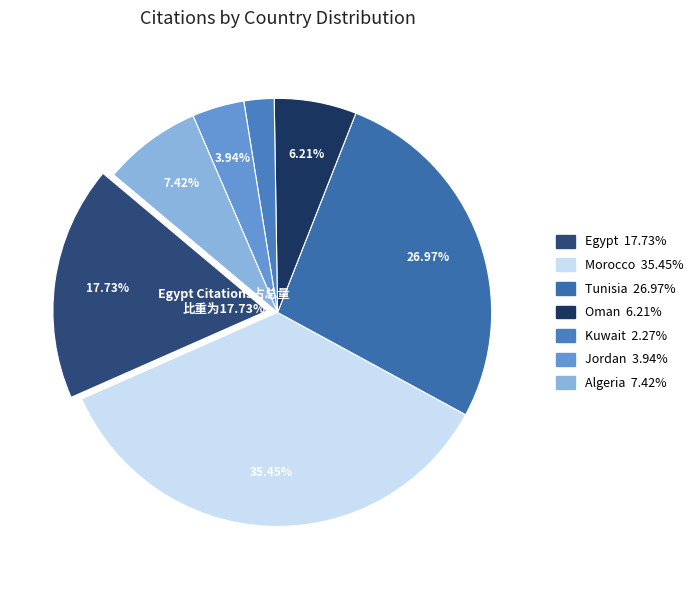

What portion of the pie excludes Tunisia?

73.0%